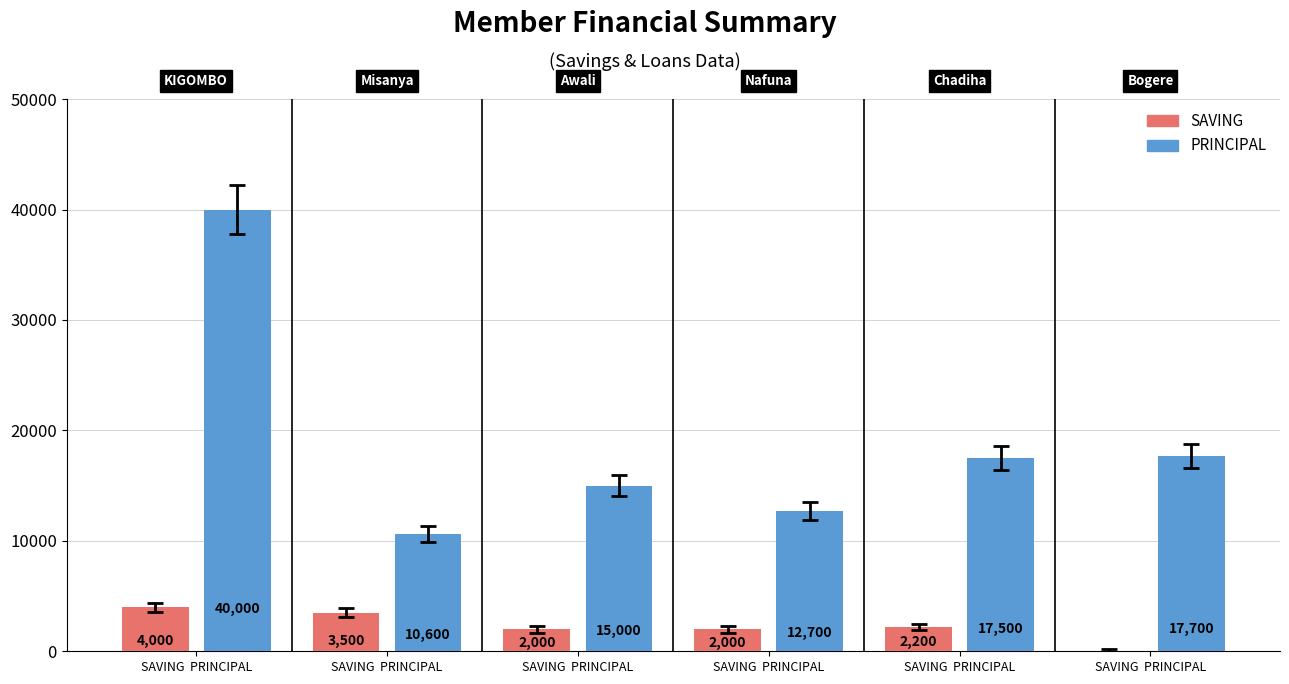

What are all the series names shown in the legend?

SAVING, PRINCIPAL